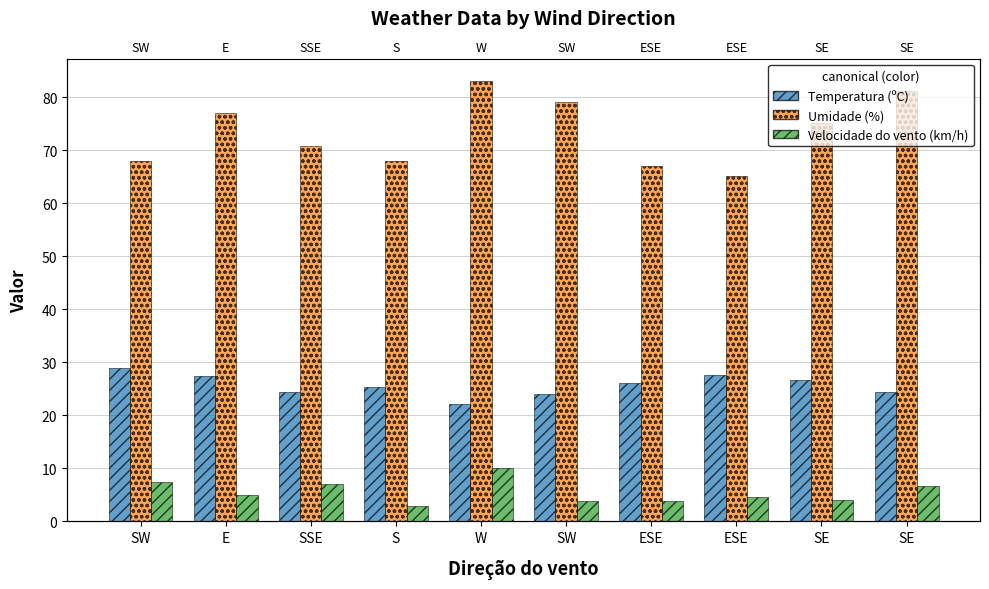

List the series in order of their peak value, highest first.

Umidade (%), Temperatura (ºC), Velocidade do vento (km/h)